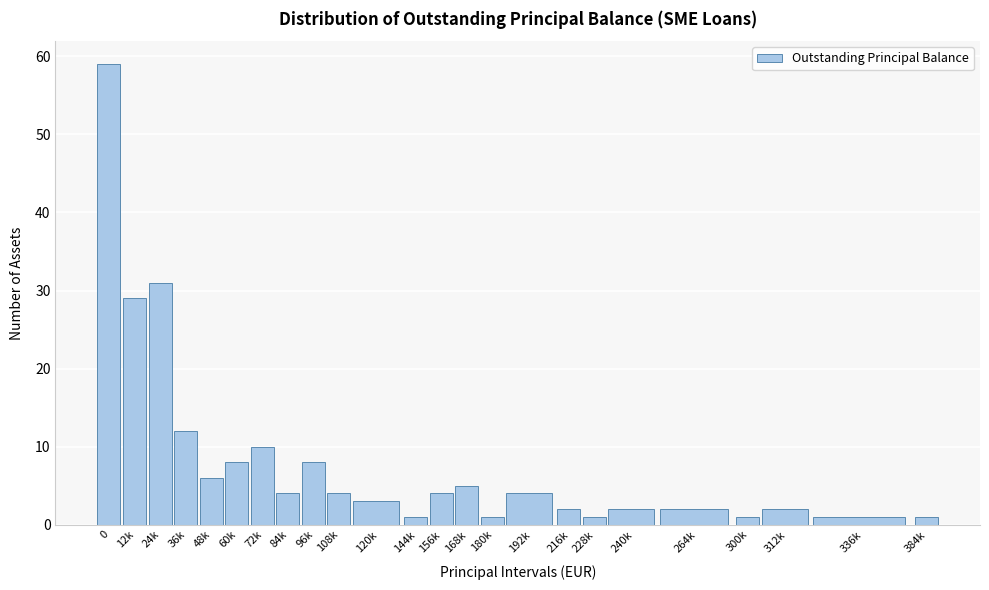

Reading left to right, list all the values displayed in this chart.

59	29	31	12	6	8	10	4	8	4	3	1	4	5	1	4	2	1	2	2	1	2	1	1